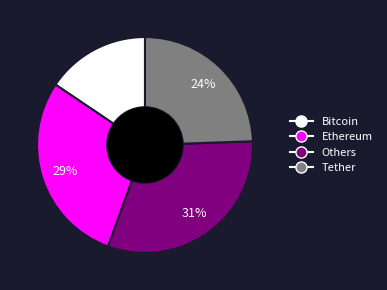

True or false: Others accounts for 31% of the total.

True